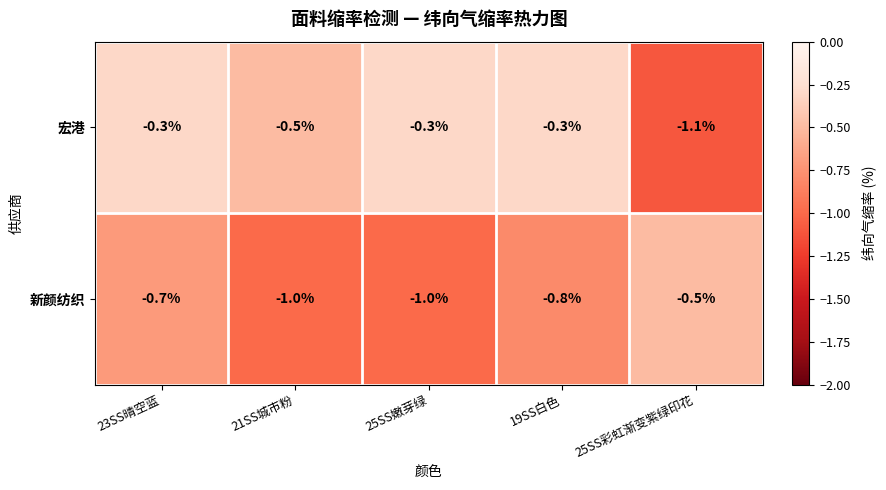

What is the greatest value displayed?

-0.3